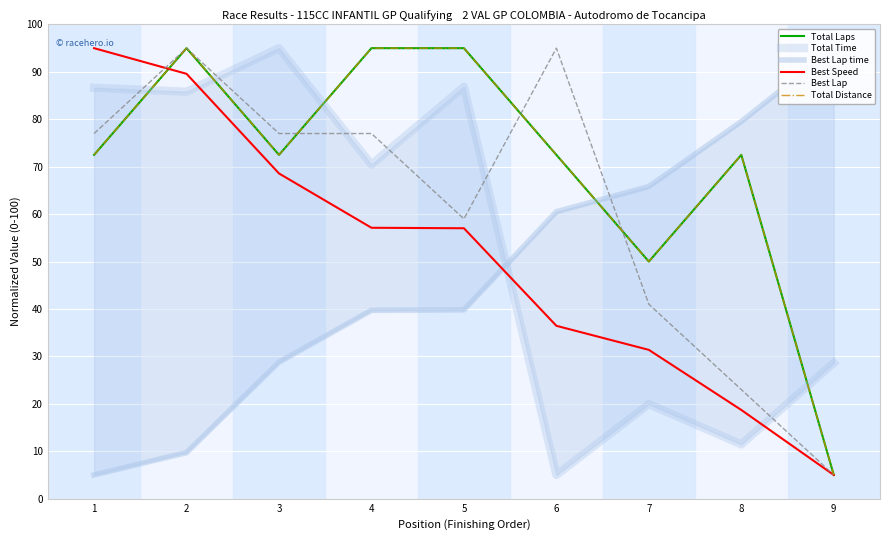

What are all the series names shown in the legend?

Total Laps, Total Time, Best Lap time, Best Speed, Best Lap, Total Distance